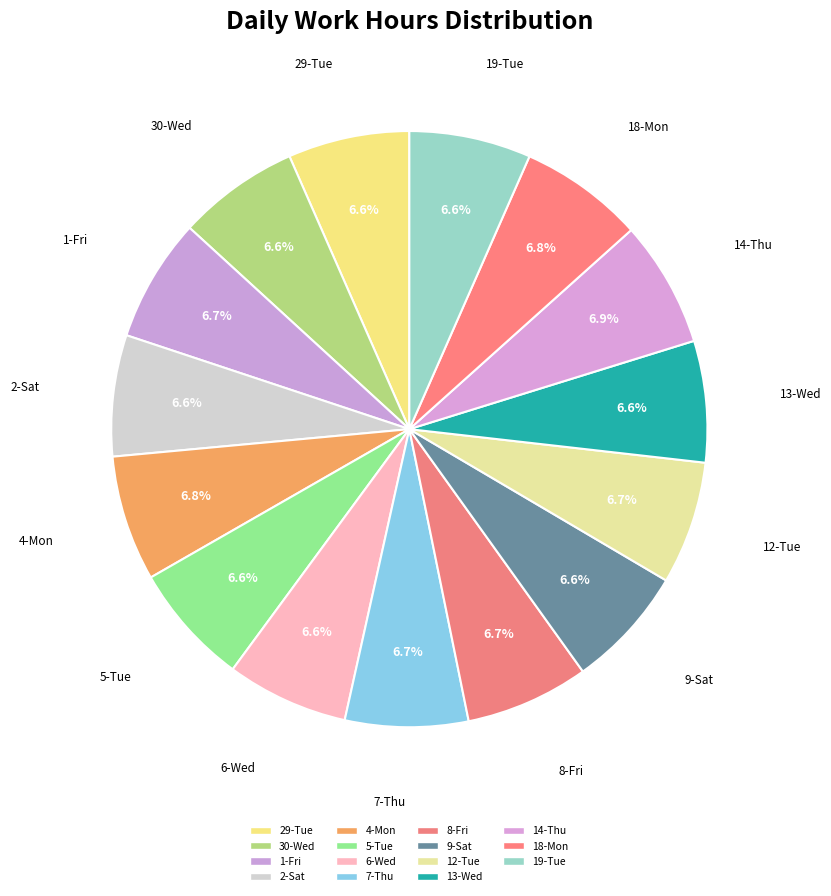

Rank the categories by value from highest to lowest.

14-Thu, 4-Mon, 18-Mon, 1-Fri, 8-Fri, 7-Thu, 12-Tue, 9-Sat, 5-Tue, 6-Wed, 30-Wed, 19-Tue, 29-Tue, 13-Wed, 2-Sat